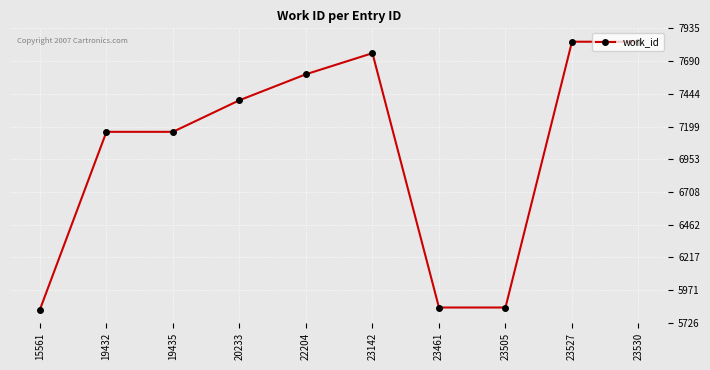

True or false: there are more than 0 points higher than both neighbors.

True